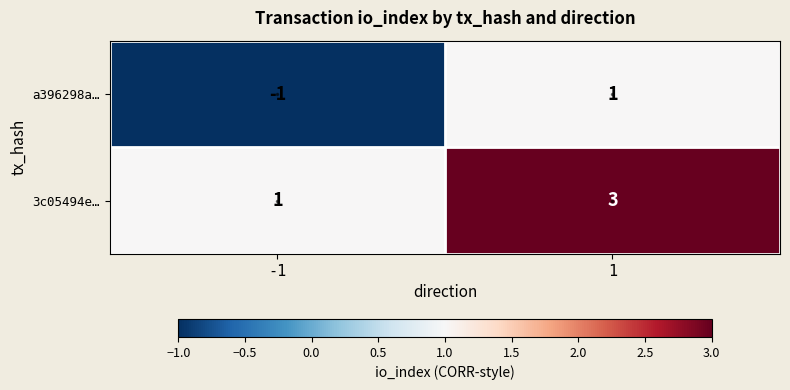

How many negative values does the a396298a… series have?

1